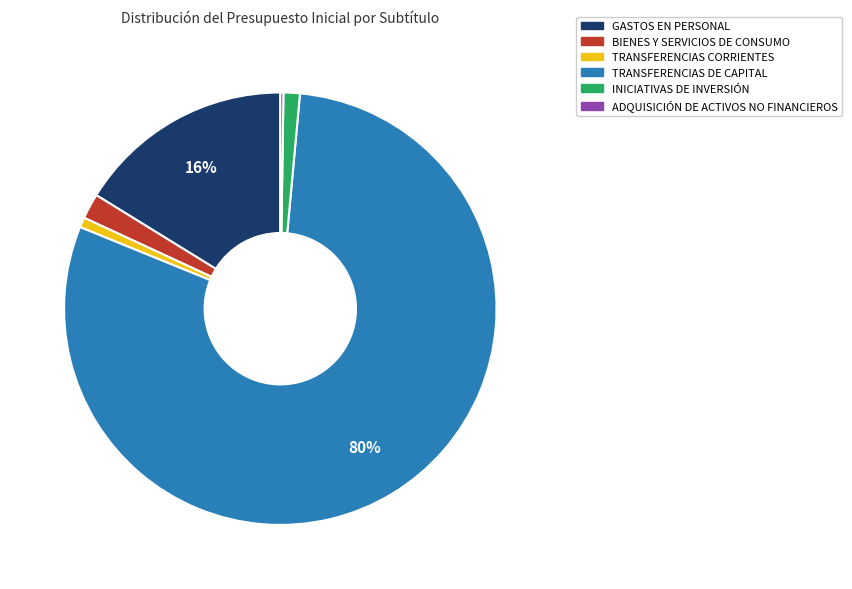

To the nearest percent, what percentage of the pie is INICIATIVAS DE INVERSIÓN?

1%